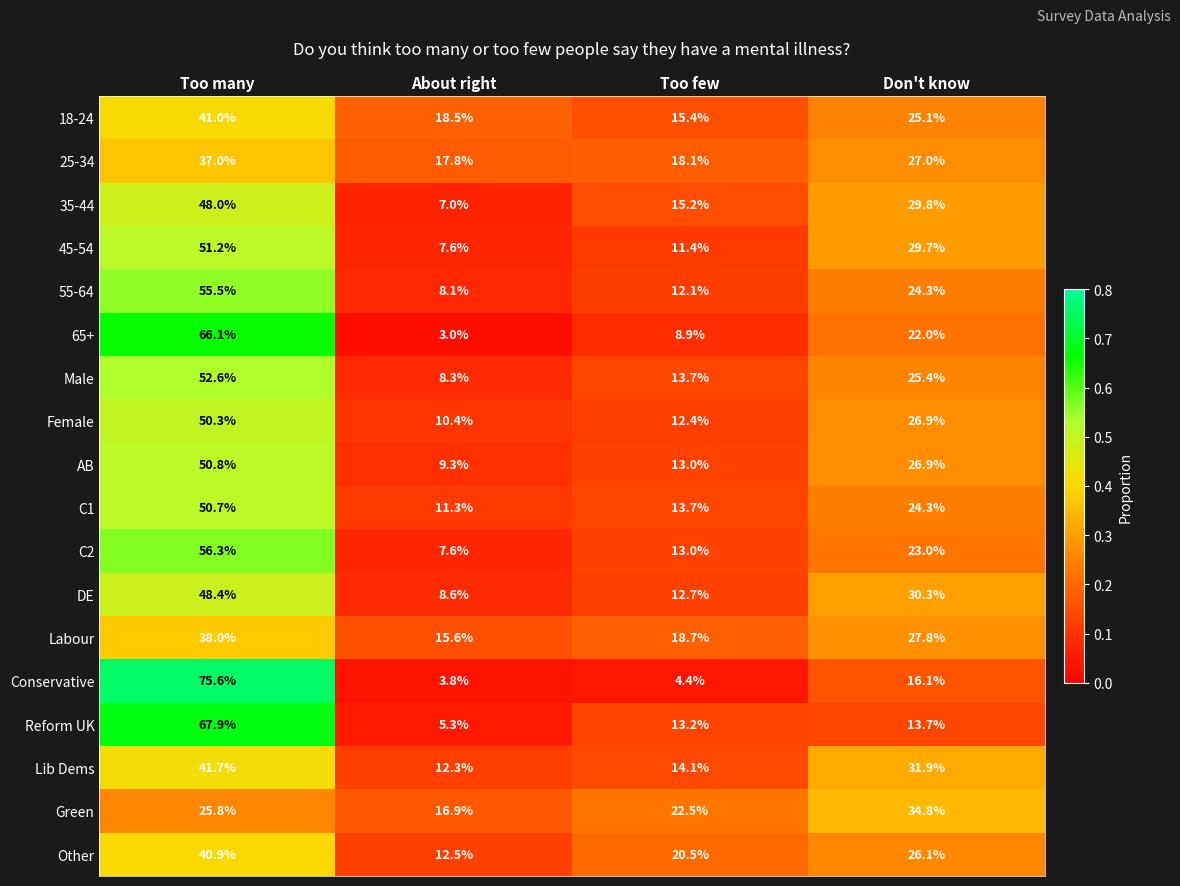

Which series changed the most between About right and Don't know?

35-44